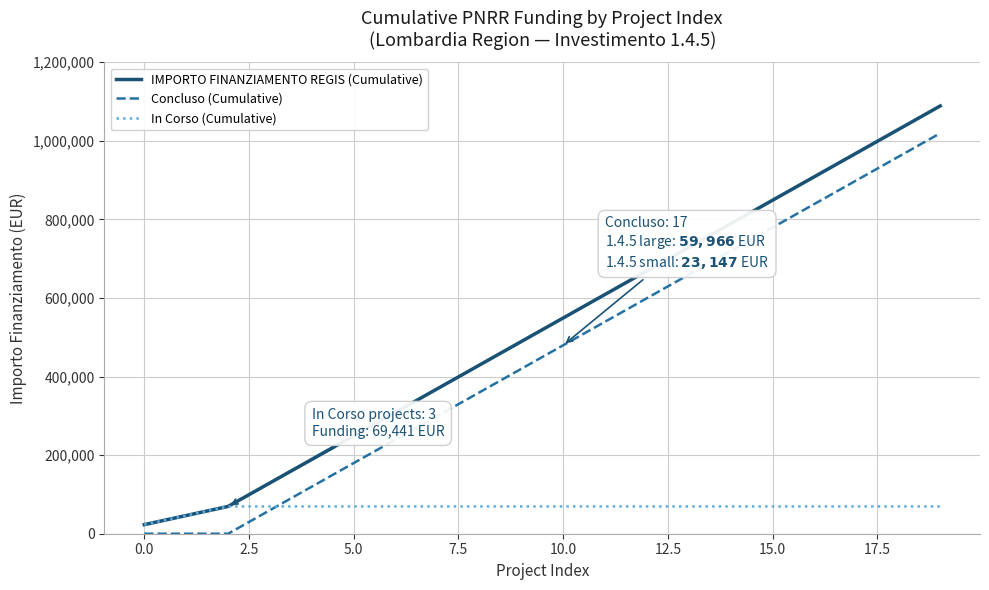

What is the greatest value displayed?

1088864